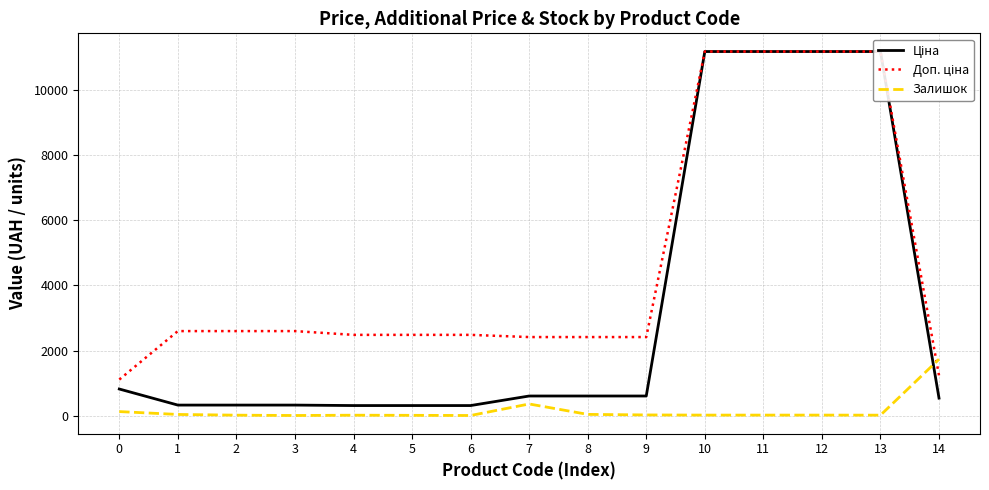

Between which two adjacent categories do Ціна and Залишок first intersect?

13 and 14